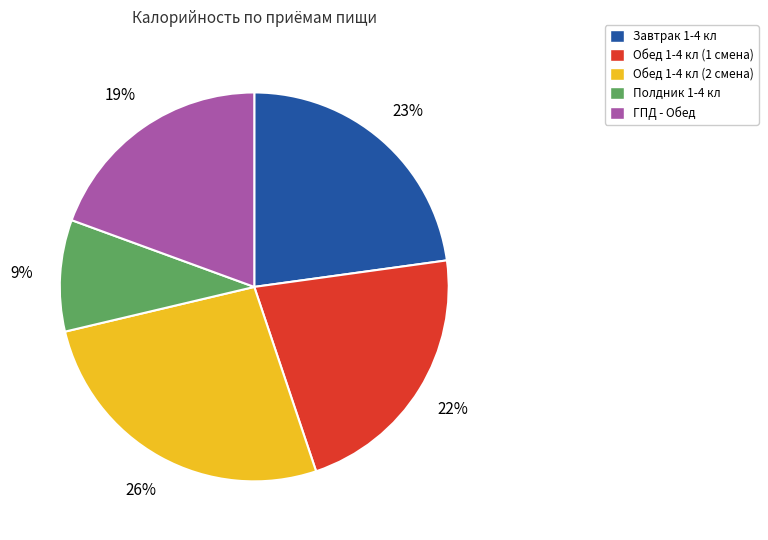

What is the smallest slice in the pie chart?

Полдник 1-4 кл